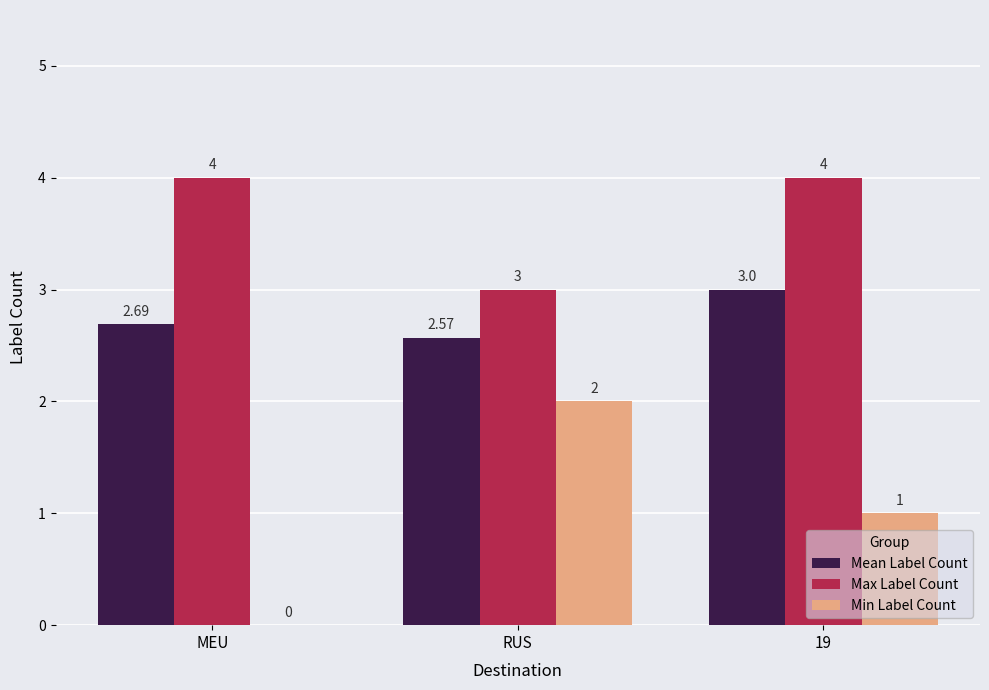

What is the sum of the Max Label Count values at MEU and 19?

8.0